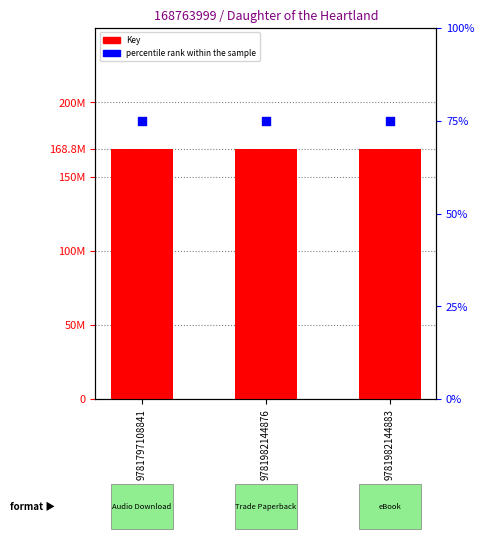

What is the total value across all series at 9781982144883?

168764074